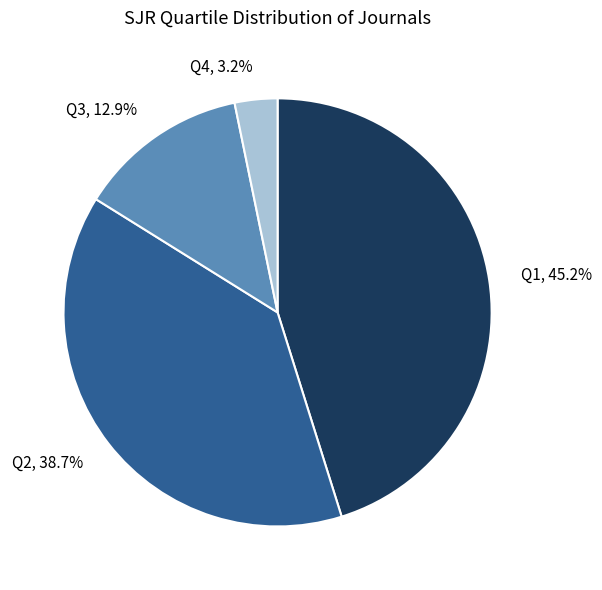

What percentage is NOT represented by Q4?

96.8%